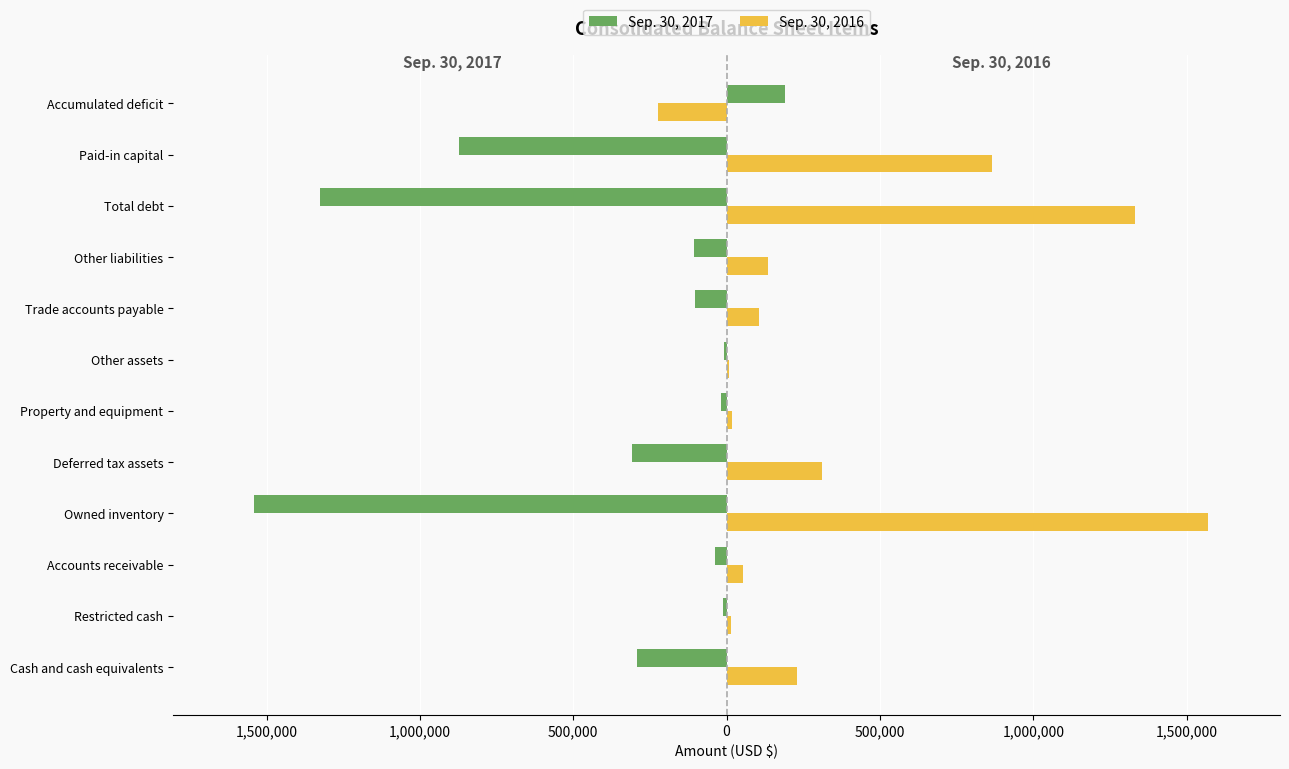

Which series has the largest range (max minus min)?

Sep. 30, 2016